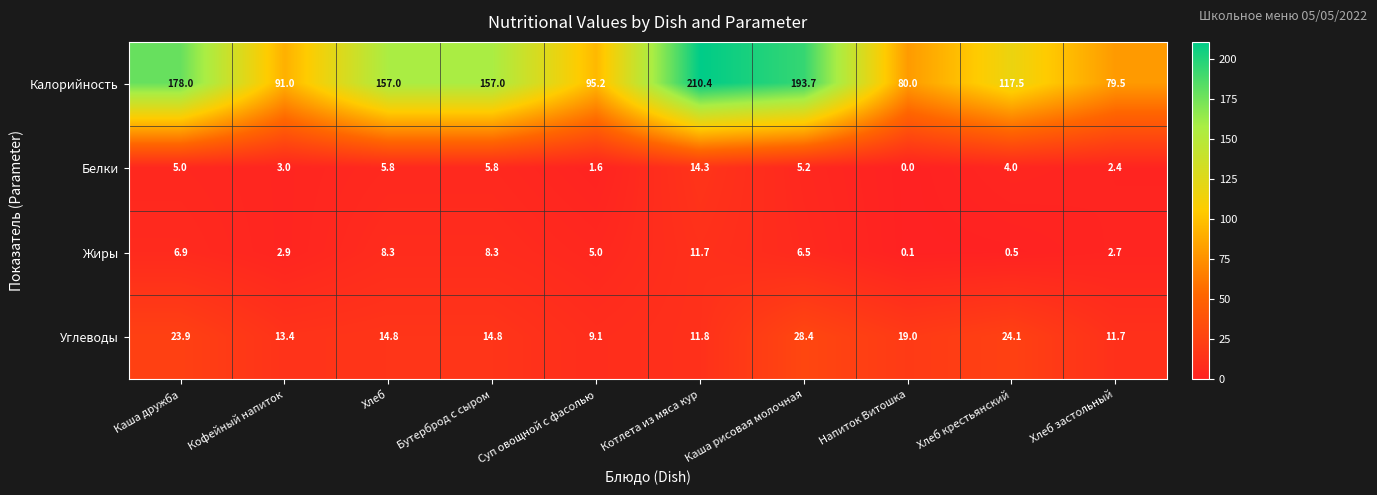

What is the maximum value shown in the chart?

210.4